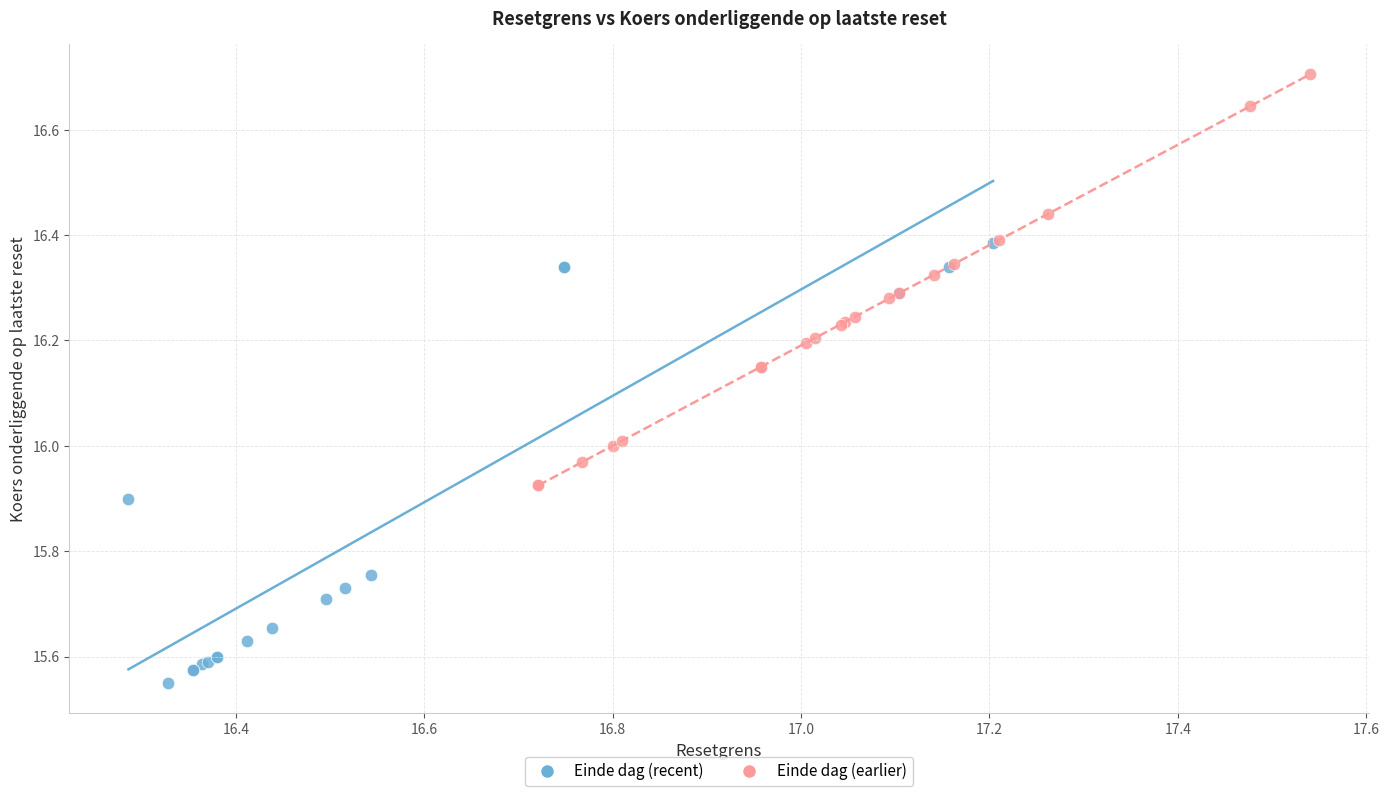

Which series has the widest spread of Y values?

Einde dag (recent)